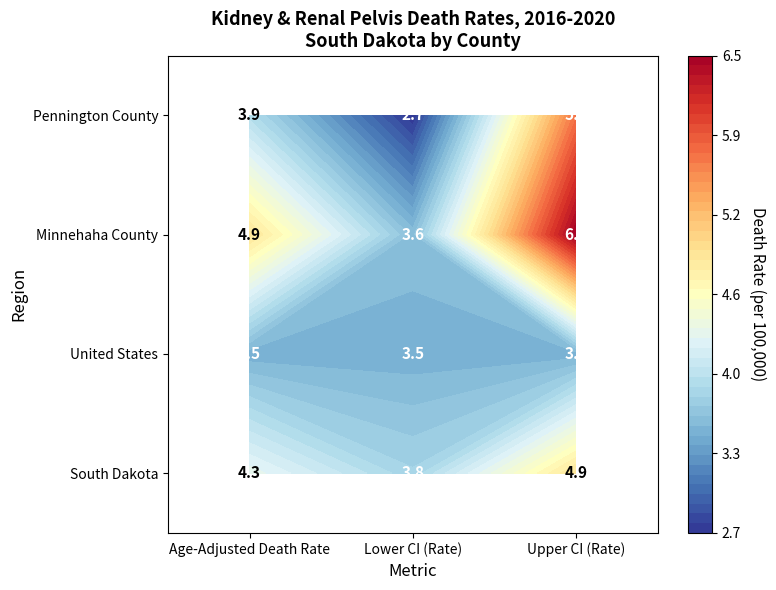

True or false: United States has a value of 3.5 at Lower CI (Rate).

True